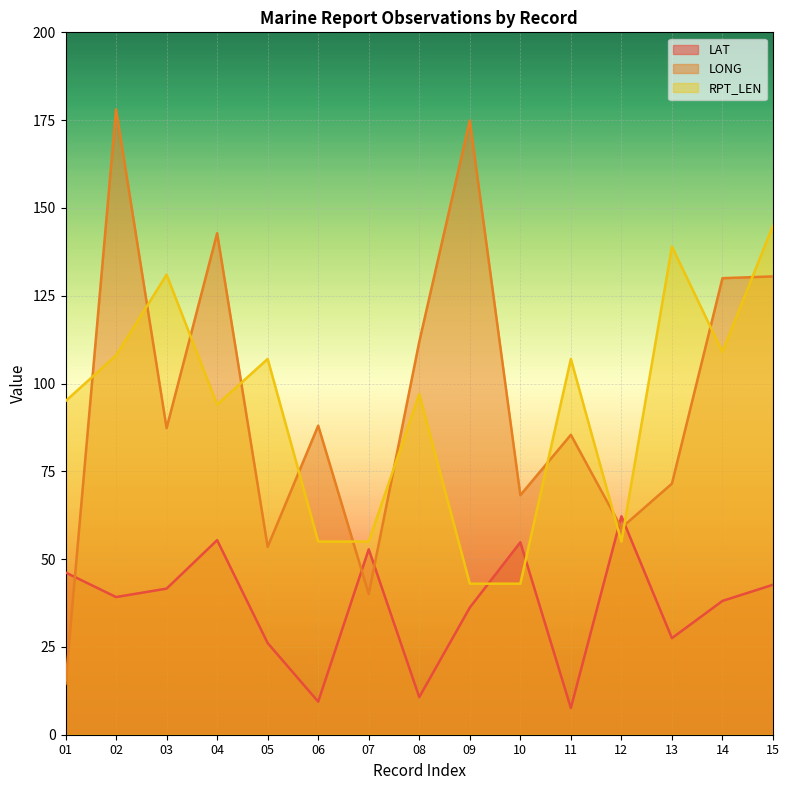

Reading left to right, what are all the values shown in this chart?

LAT: 01=46.2	02=39.2	03=41.6	04=55.4	05=26.1	06=9.4	07=52.8	08=10.7	09=36.2	10=54.8	11=7.6	12=62.2	13=27.5	14=38.1	15=42.7
LONG: 01=14.5	02=178.1	03=87.3	04=142.8	05=53.5	06=88.0	07=40.1	08=111.9	09=174.9	10=68.2	11=85.4	12=58.9	13=71.5	14=130.0	15=130.5
RPT_LEN: 01=95.0	02=108.0	03=131.0	04=94.0	05=107.0	06=55.0	07=55.0	08=97.0	09=43.0	10=43.0	11=107.0	12=55.0	13=139.0	14=109.0	15=145.0